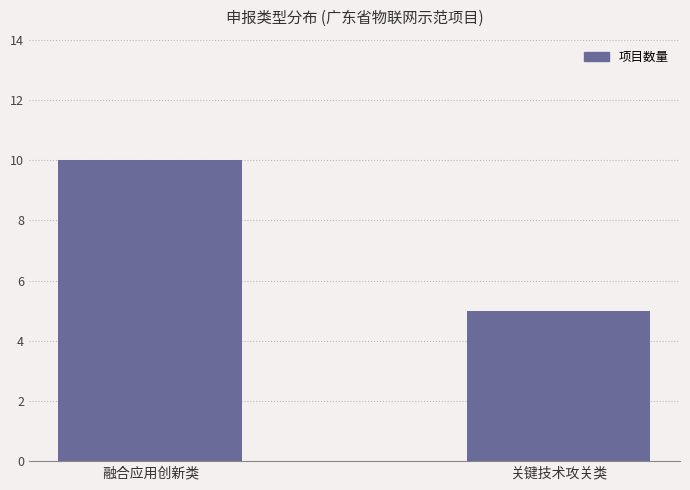

Reading left to right, extract all data points from this chart.

融合应用创新类=10	关键技术攻关类=5